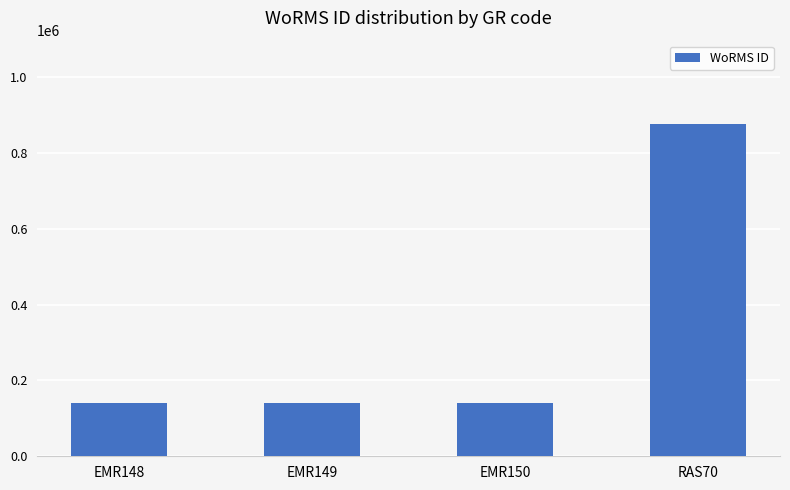

What is the value of the 1st bar from the left?

140510